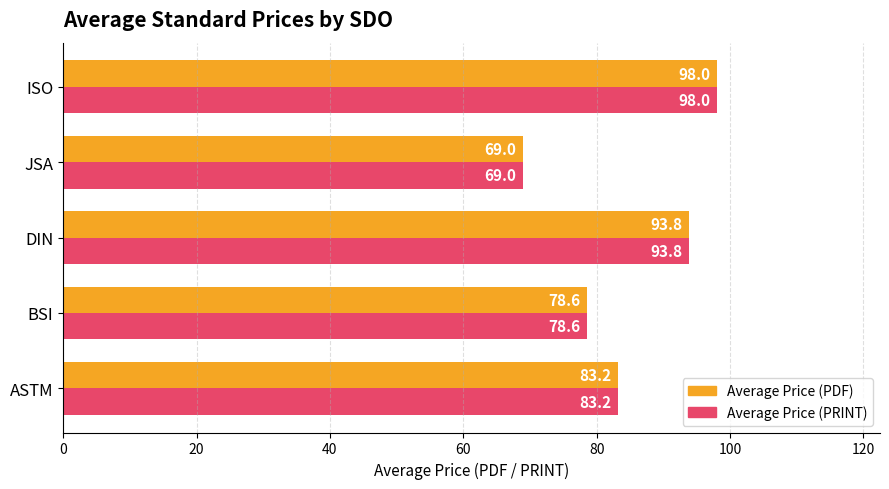

At how many categories does at least one series exceed 80?

3